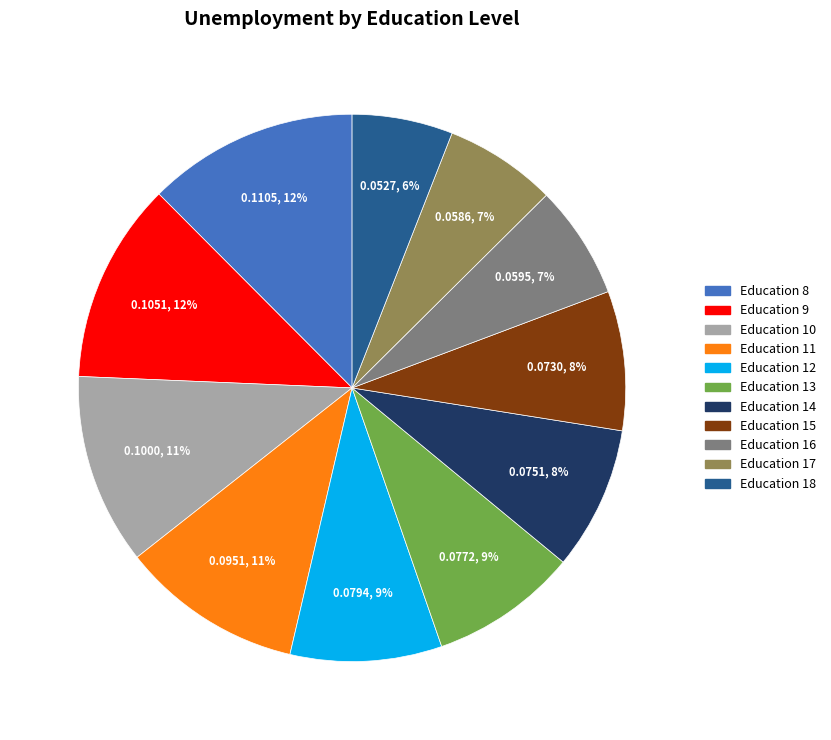

Is there any slice that represents more than half of the pie?

No